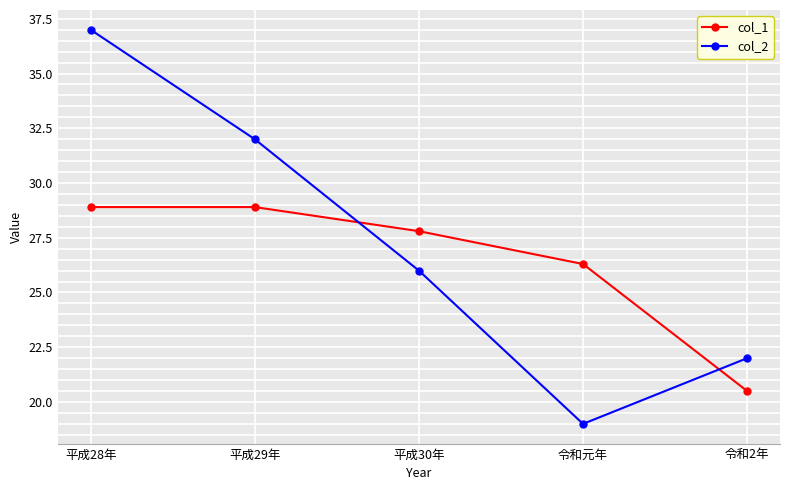

What are all the series names shown in the legend?

col_1, col_2